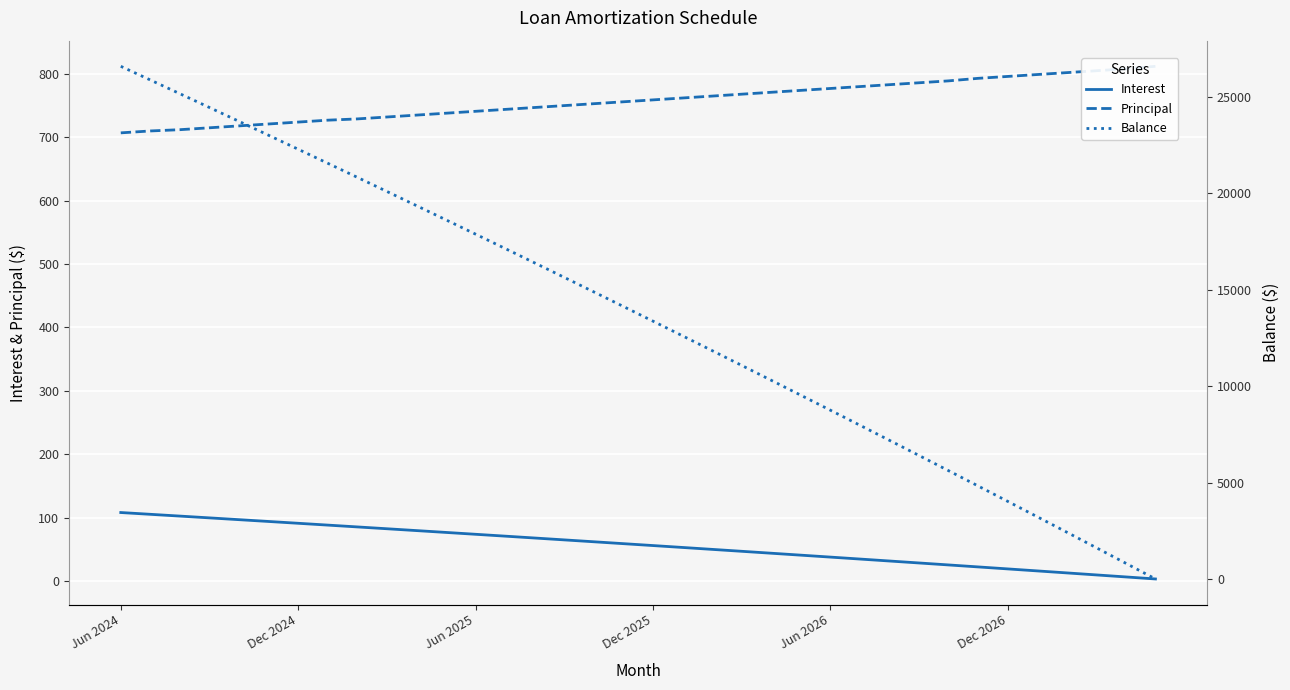

Which series ends up on top after the final intersection of Principal and Balance?

Principal